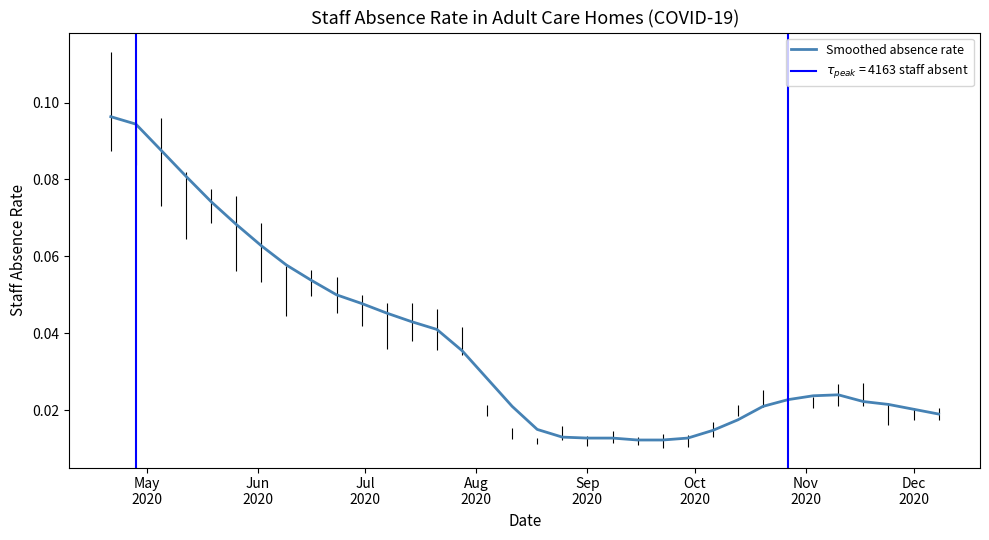

Reading left to right, what are all the values shown in this chart?

0.1	0.1	0.1	0.1	0.1	0.1	0.1	0.1	0.1	0.1	0.0	0.0	0.0	0.0	0.0	0.0	0.0	0.0	0.0	0.0	0.0	0.0	0.0	0.0	0.0	0.0	0.0	0.0	0.0	0.0	0.0	0.0	0.0	0.0